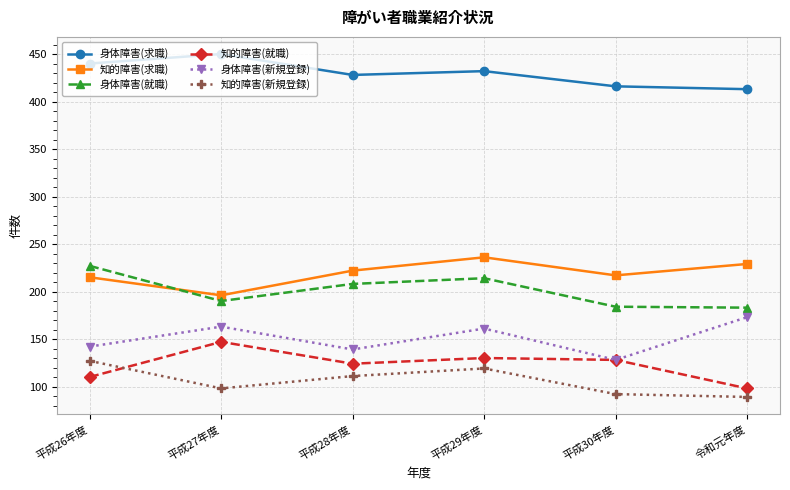

The 身体障害(新規登録) series shows 139 at 平成28年度. True or false?

True